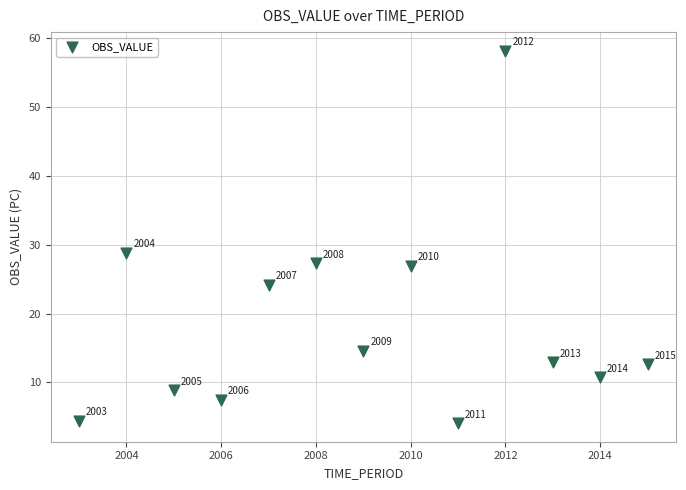

What is the range of Y values (max minus min)?

54.2